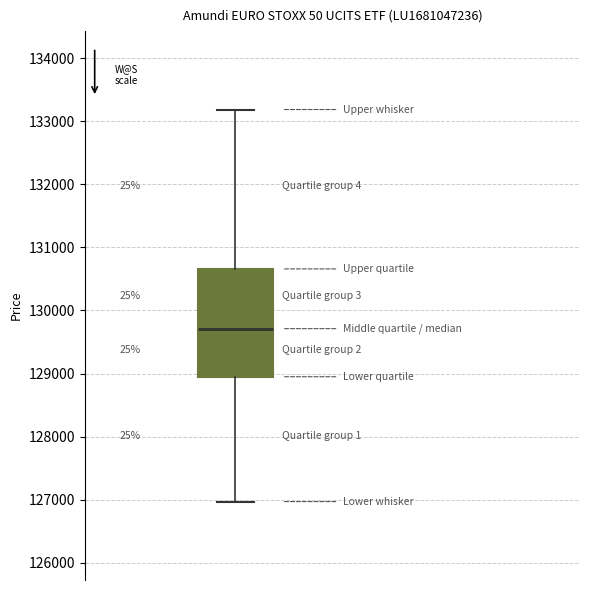

Transcribe this box plot: give where the median line is, the range the box spans, and where the two whiskers end, as read against the y-axis. The values are not printed on the chart, so give them approximately, as read against the axis.

median 129700, box 128900 to 130700, whiskers 127000 to 133200